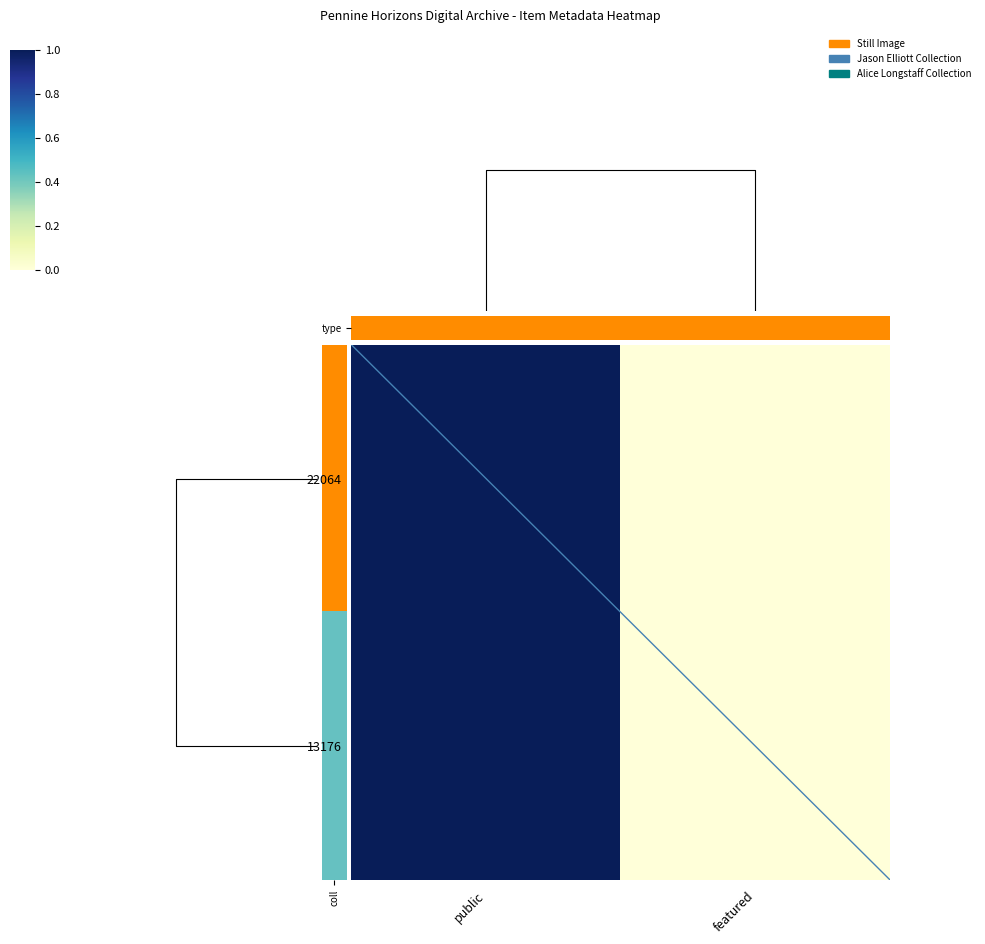

What is the difference between the 13176 values at featured and public?

1